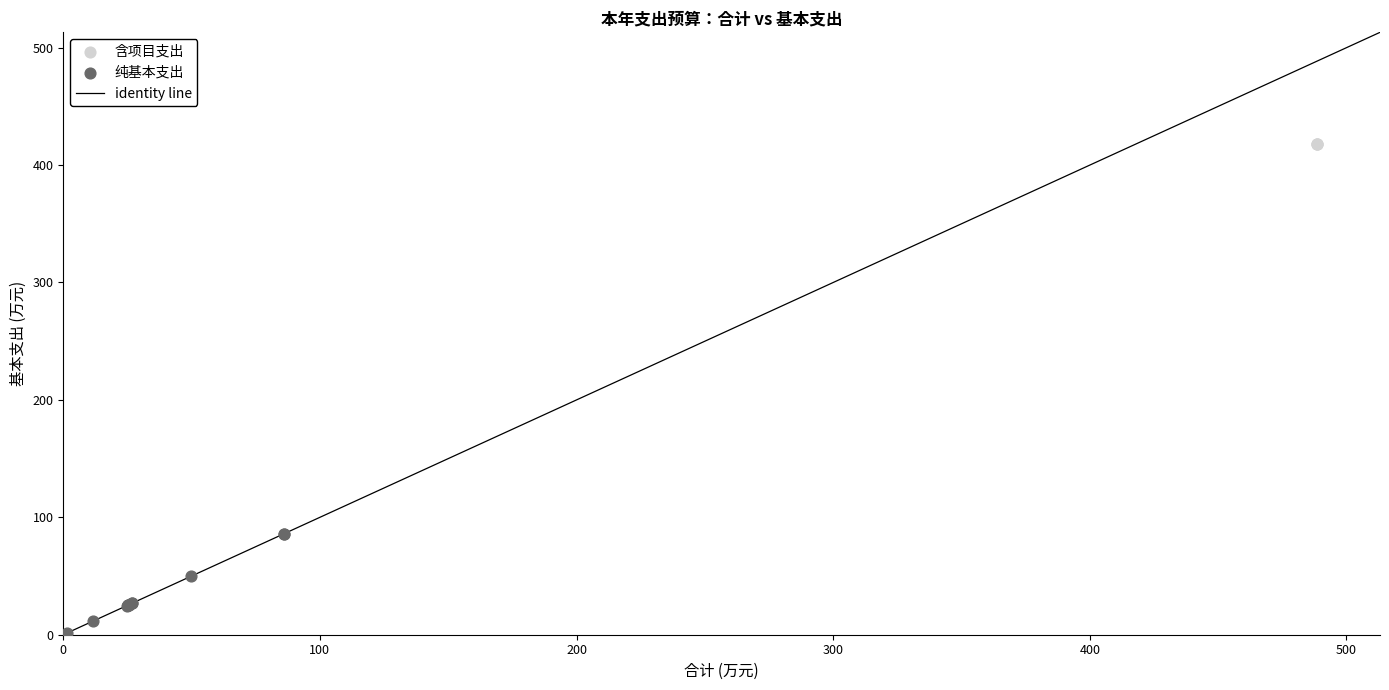

Which series reaches the maximum Y coordinate?

含项目支出